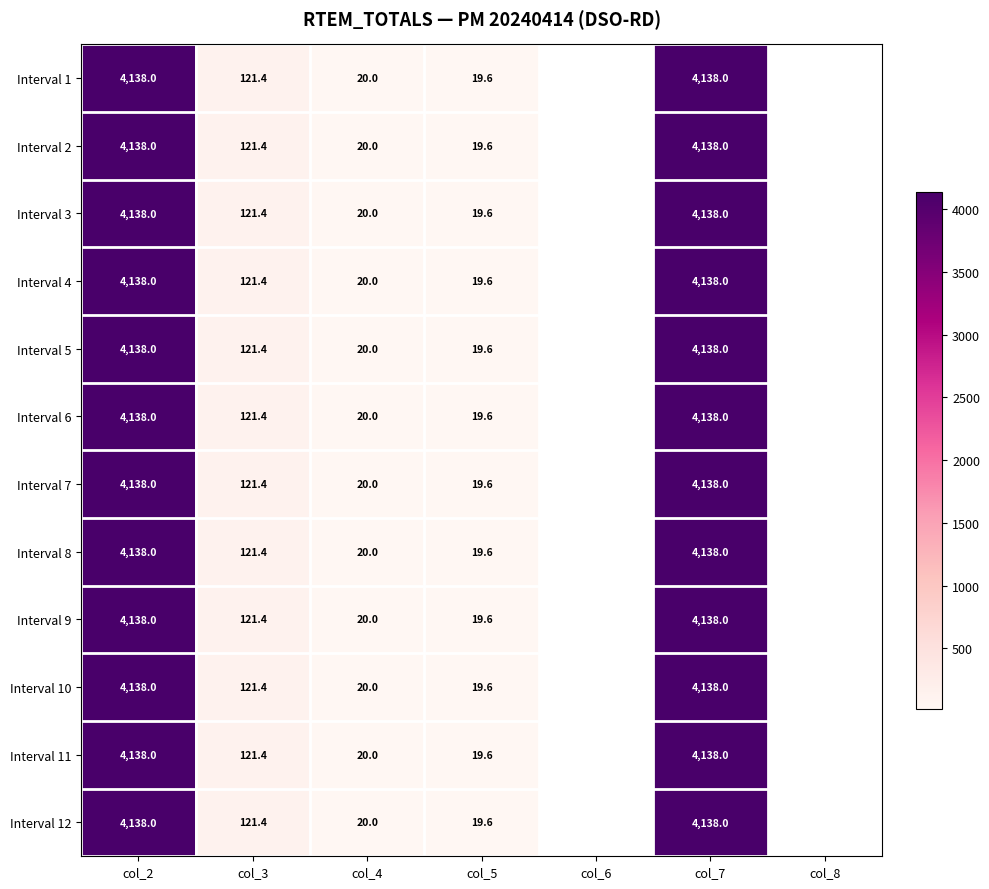

What is the total value across all series at col_7?

49656.0